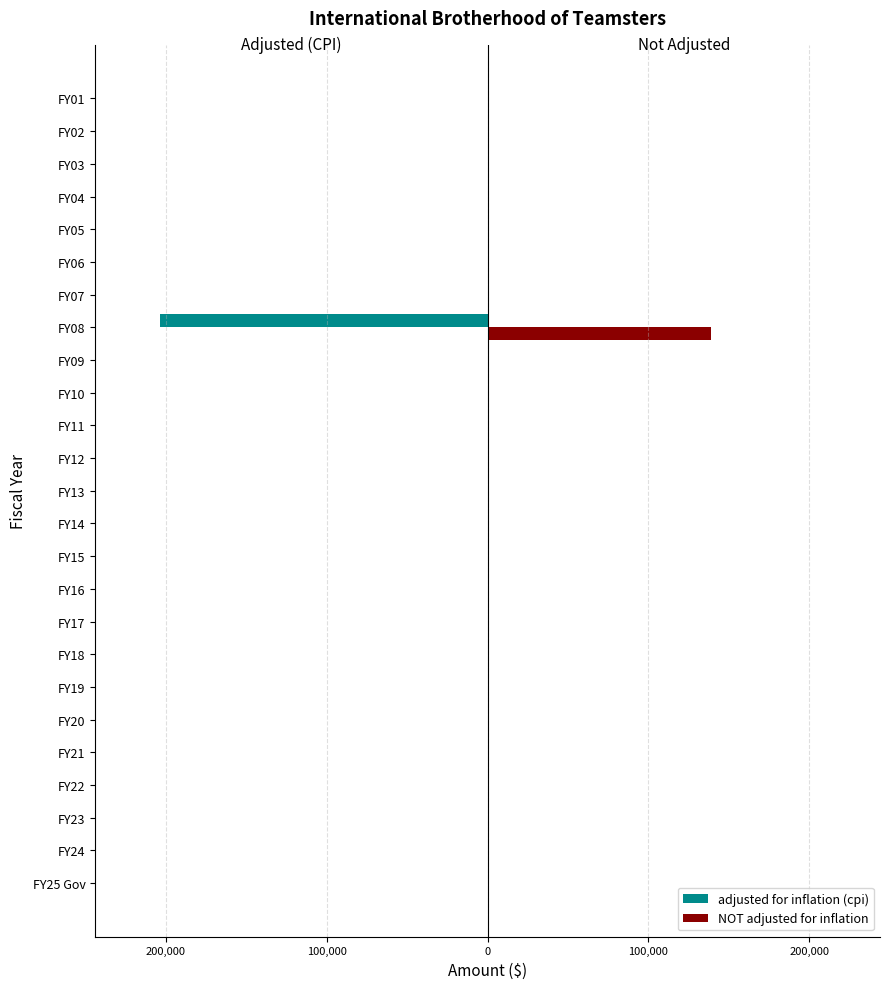

What are all the series names shown in the legend?

adjusted for inflation (cpi), NOT adjusted for inflation